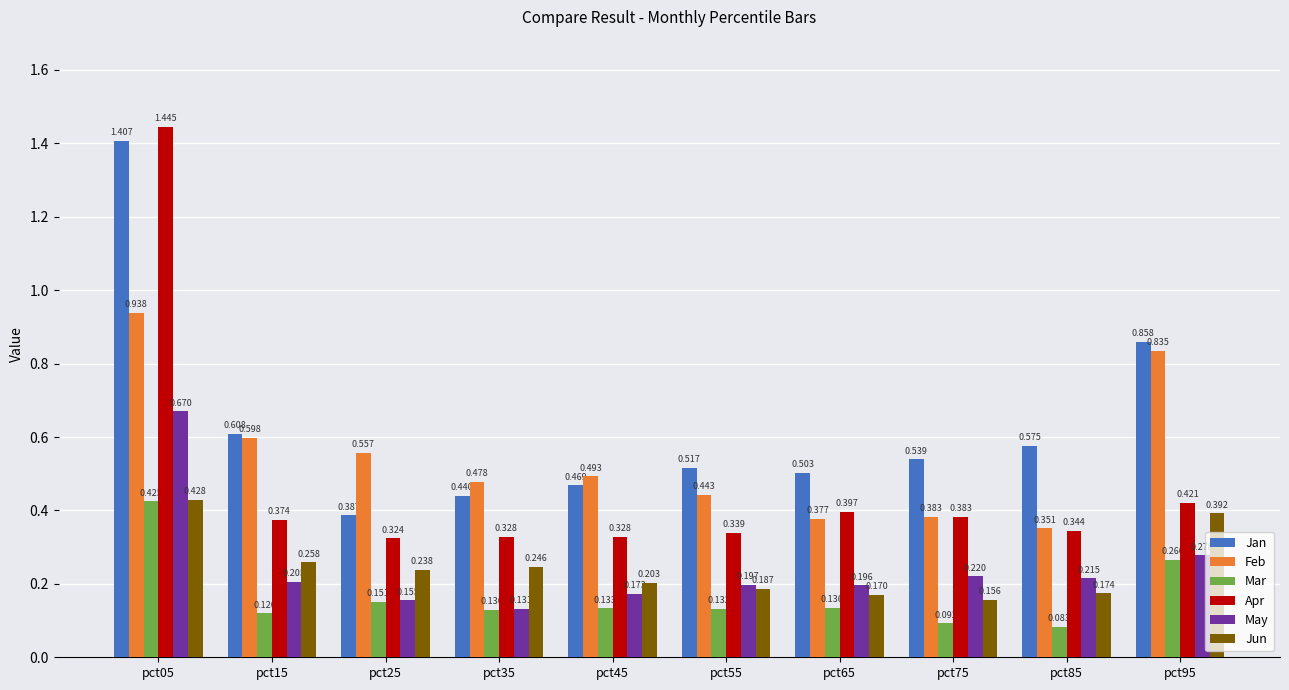

Which series has the largest range (max minus min)?

Apr